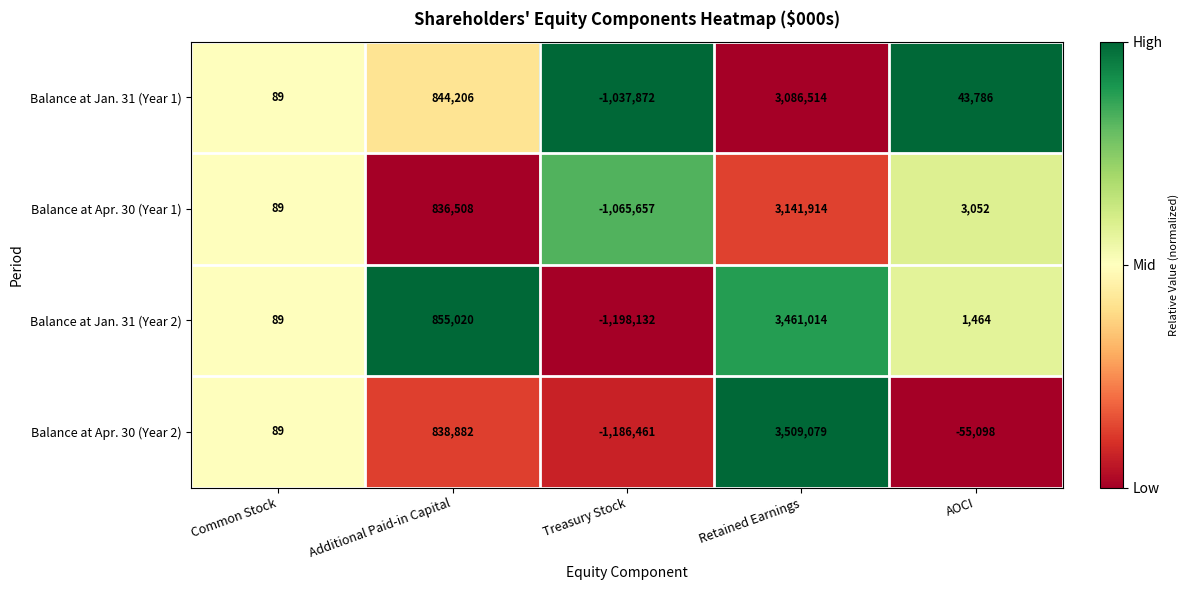

Reading left to right, extract all data points from this chart.

Balance at Jan. 31 (Year 1): 89	844206	-1037872	3086514	43786
Balance at Apr. 30 (Year 1): 89	836508	-1065657	3141914	3052
Balance at Jan. 31 (Year 2): 89	855020	-1198132	3461014	1464
Balance at Apr. 30 (Year 2): 89	838882	-1186461	3509079	-55098